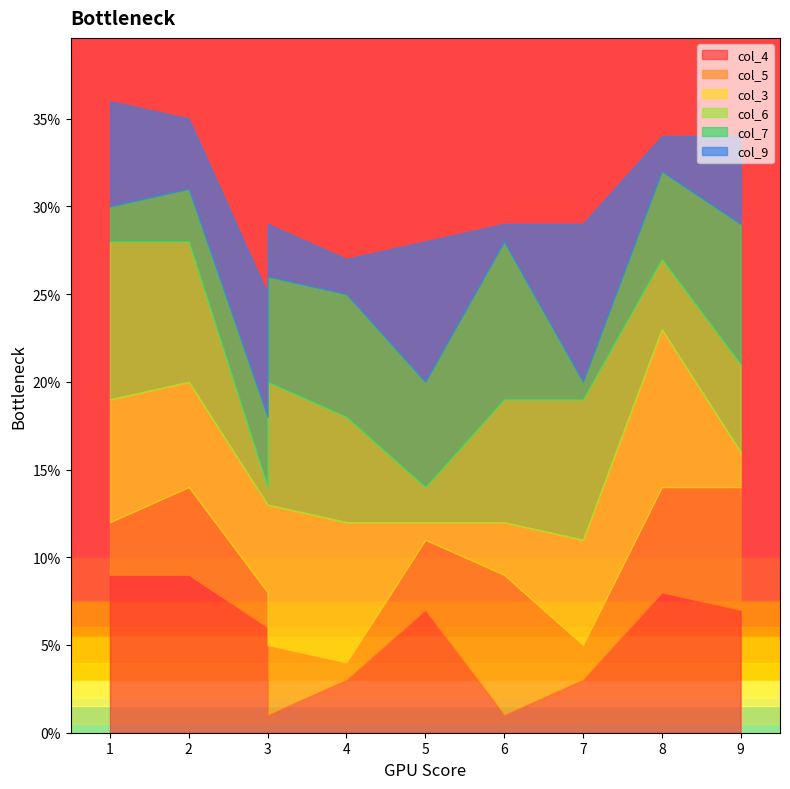

Is the value of col_5 at 4 greater than the value of col_3 at 4?

No